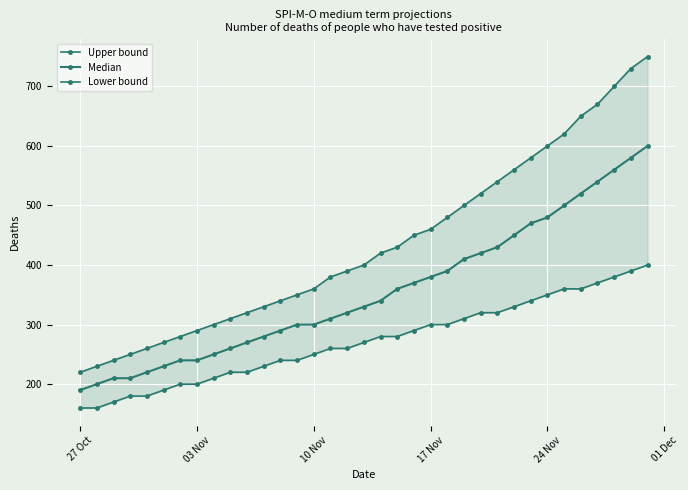

Which series has the largest total across all categories?

Upper bound